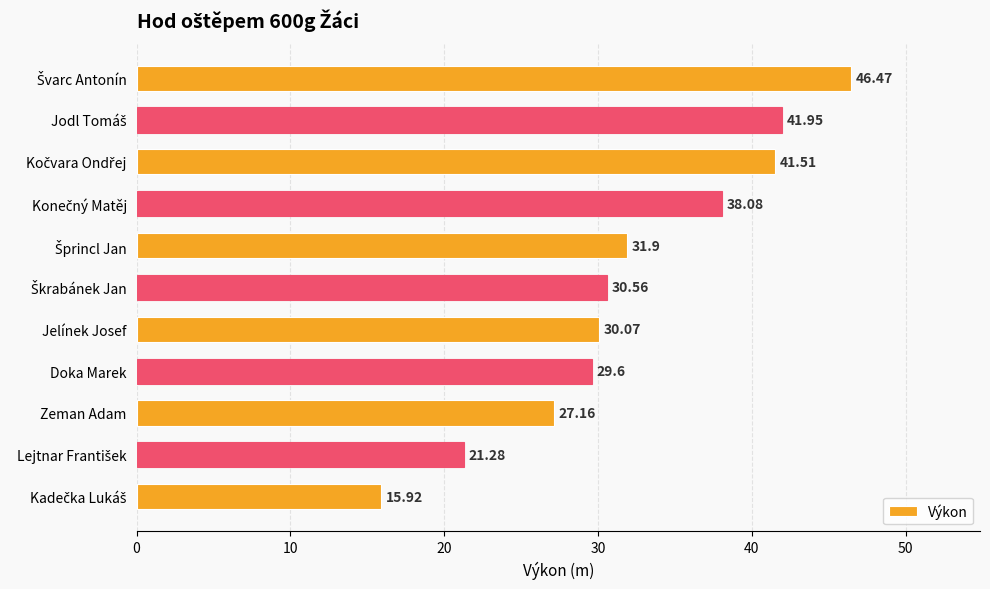

What is the average value?

32.2